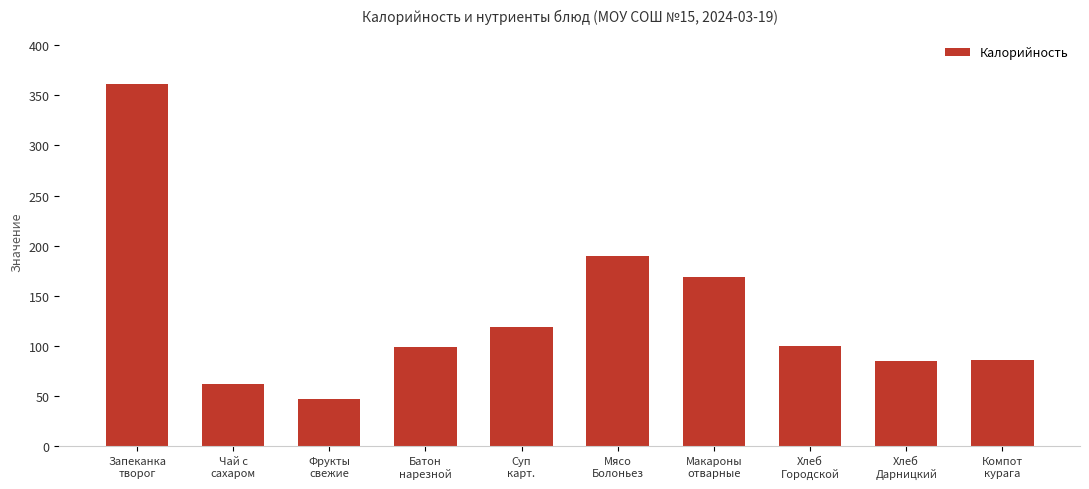

Which label corresponds to the largest value in the chart?

Запеканка
творог